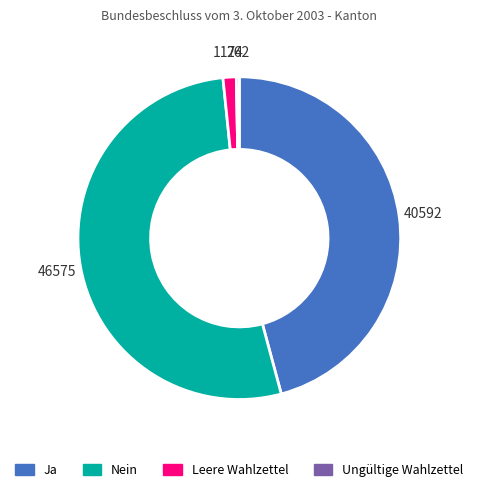

The Leere Wahlzettel slice represents 6% of the pie. True or false?

False